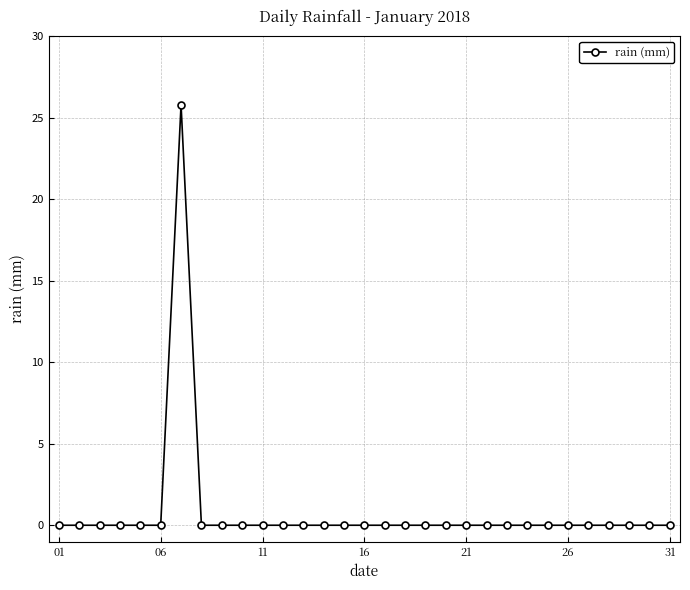

What is the greatest value displayed?

25.8